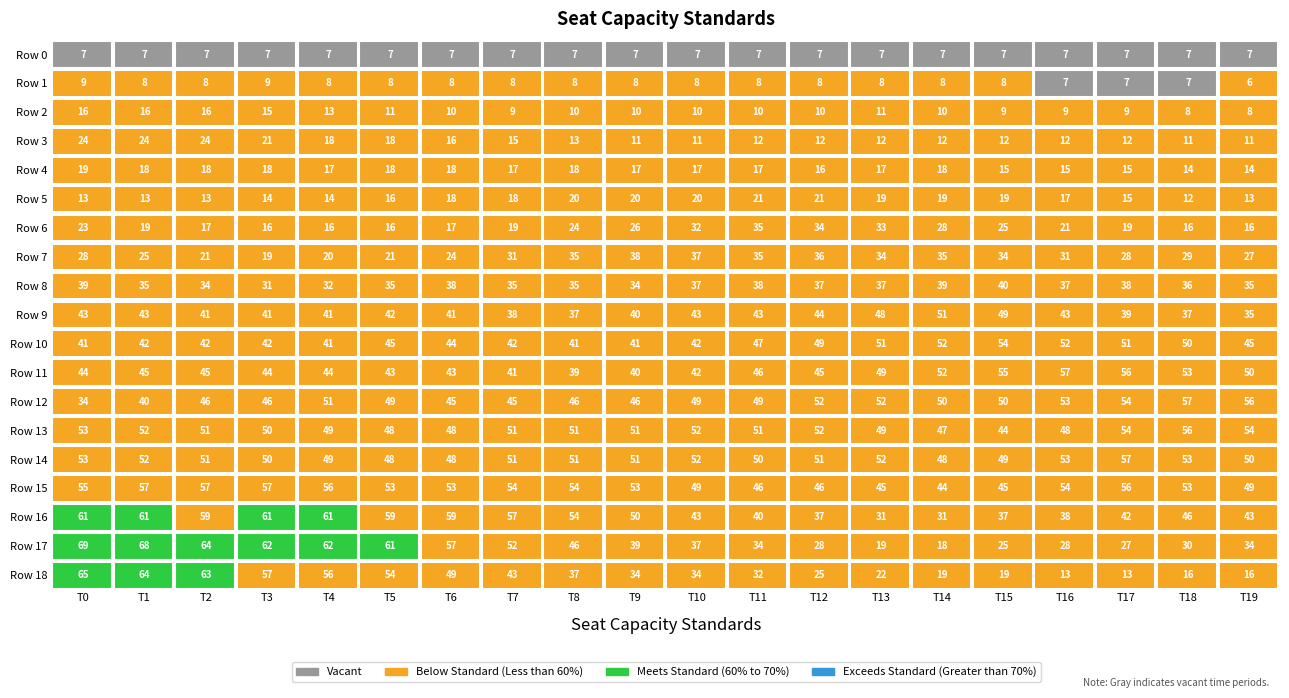

Which series has the widest spread of values?

Row 18